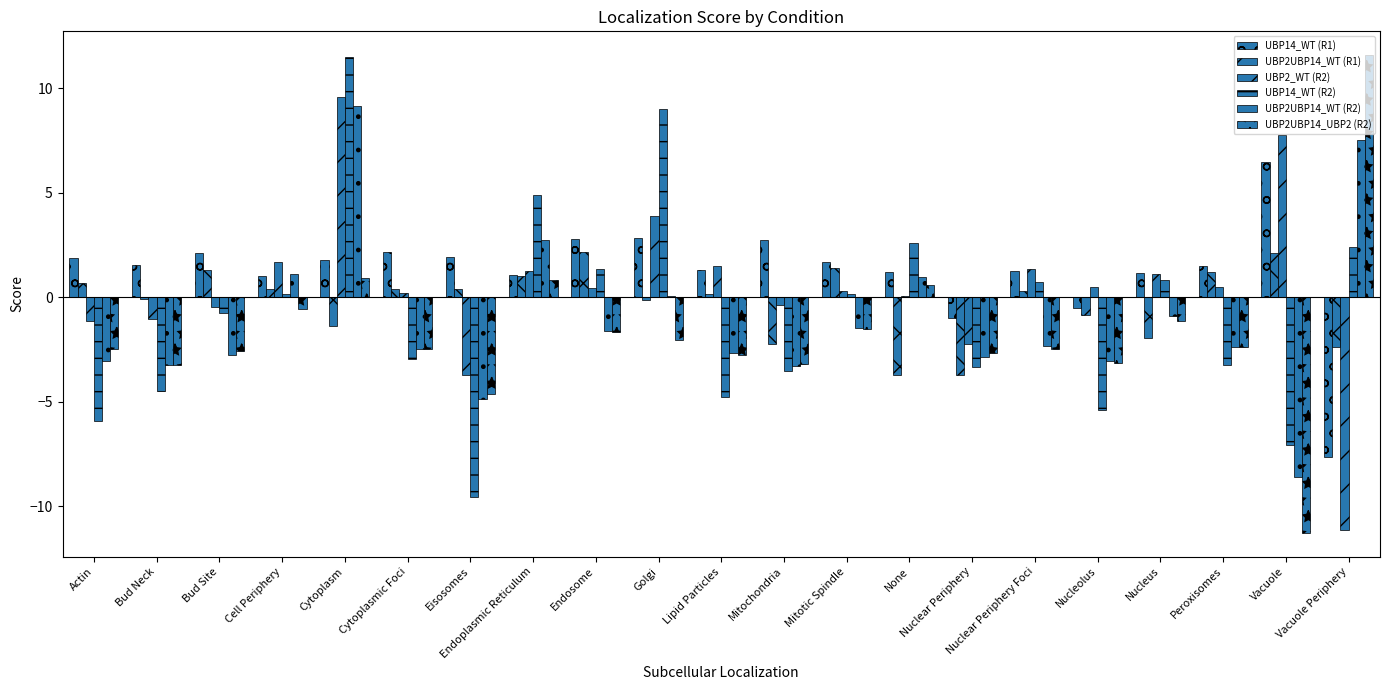

The value of UBP2UBP14_UBP2 (R2) at Lipid Particles is -1.0. True or false?

False